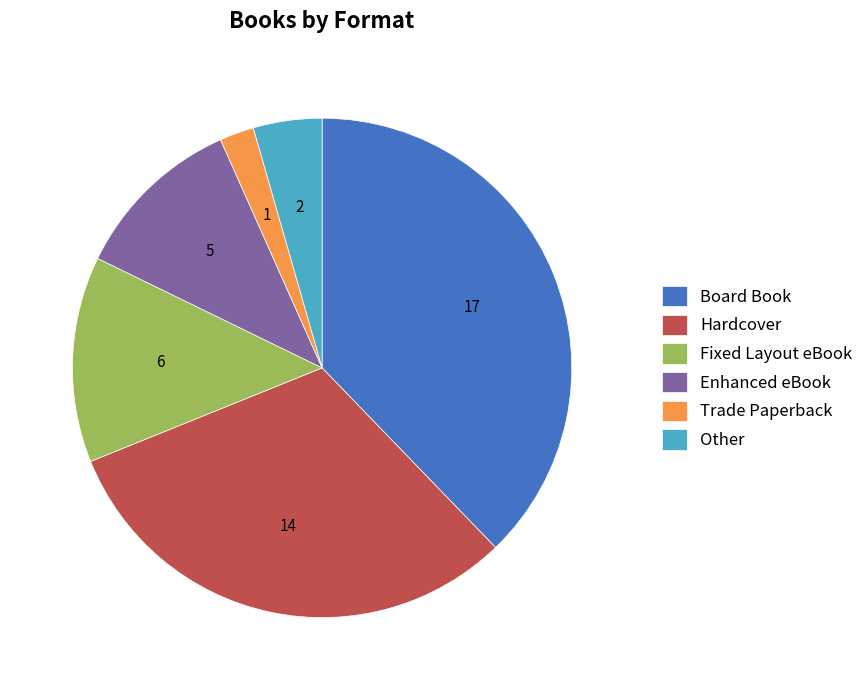

Is there a majority slice in this chart?

No